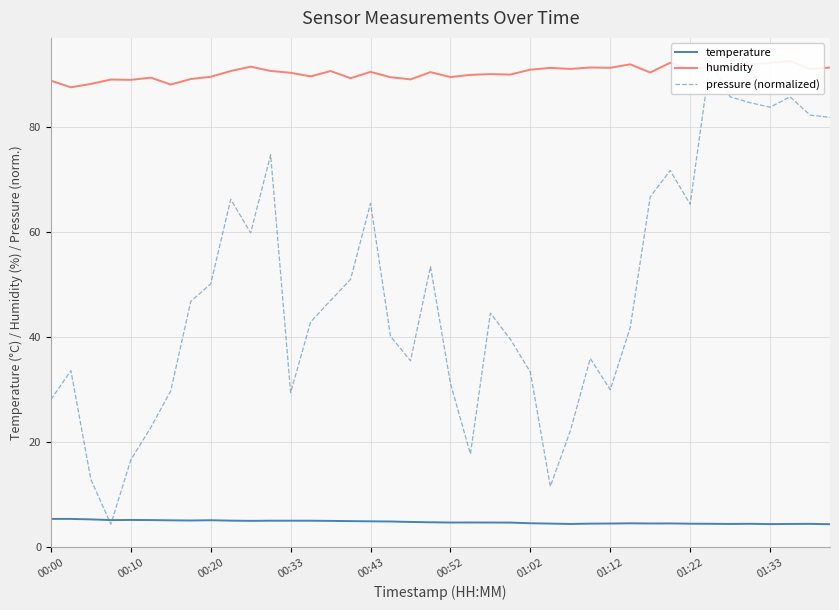

Reading left to right, what are all the values shown in this chart?

temperature: 5.4	5.4	5.3	5.1	5.2	5.2	5.1	5.1	5.1	5.0	5.0	5.0	5.0	5.0	5.0	5.0	4.9	4.9	4.8	4.7	4.7	4.7	4.7	4.7	4.5	4.5	4.4	4.5	4.5	4.5	4.5	4.5	4.5	4.4	4.4	4.4	4.4	4.4	4.4	4.4
humidity: 88.8	87.5	88.2	89.0	88.9	89.3	88.0	89.1	89.5	90.6	91.4	90.6	90.3	89.6	90.6	89.2	90.5	89.4	89.0	90.4	89.5	89.9	90.0	89.9	90.9	91.2	91.0	91.3	91.2	91.9	90.3	92.2	91.0	91.4	91.2	91.9	92.2	92.5	91.0	91.3
pressure (normalized): 28.1	33.6	12.9	4.4	16.6	22.8	29.8	46.8	50.1	66.2	59.8	74.7	29.4	42.8	46.9	51.0	65.4	40.1	35.5	53.4	31.2	17.7	44.5	39.6	33.3	11.6	22.1	35.9	29.9	41.8	66.7	71.7	65.3	92.5	85.7	84.6	83.7	85.7	82.2	81.8